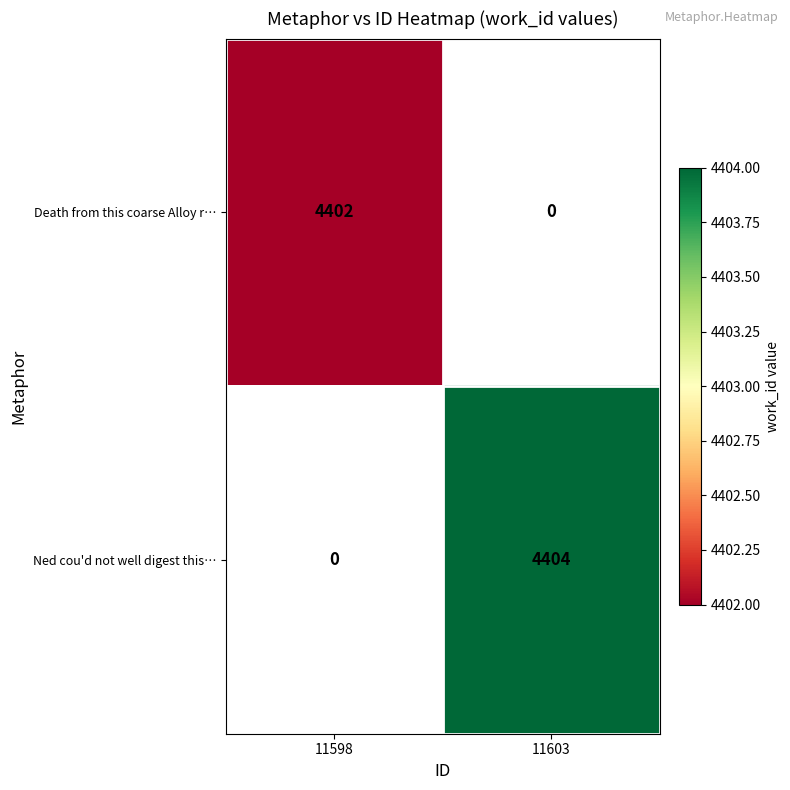

The value of Death from this coarse Alloy r… at 11598 is 4402. True or false?

True